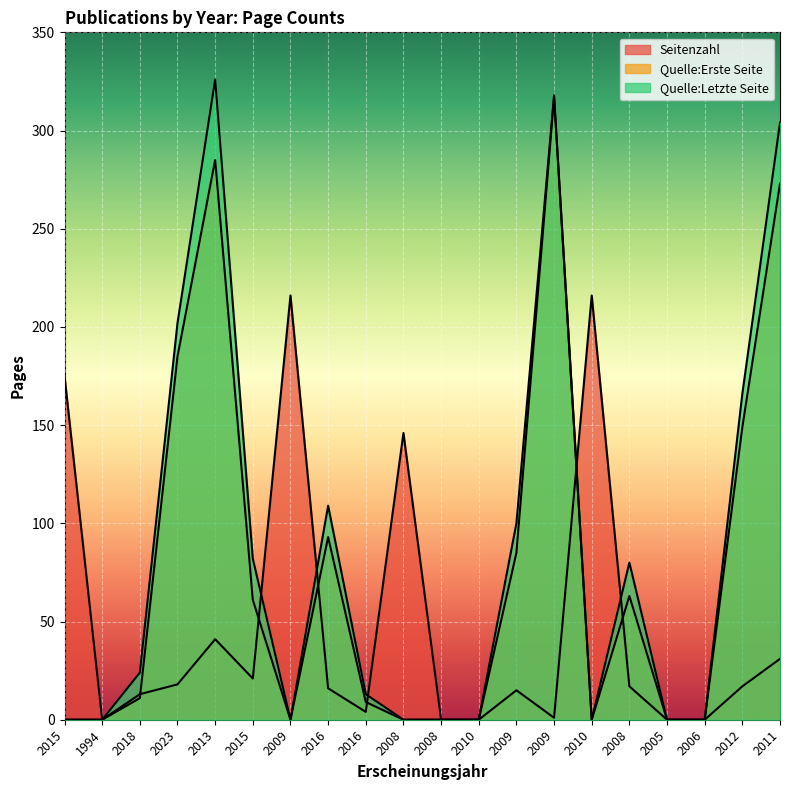

At which category does the chart reach its minimum across all series?

1994